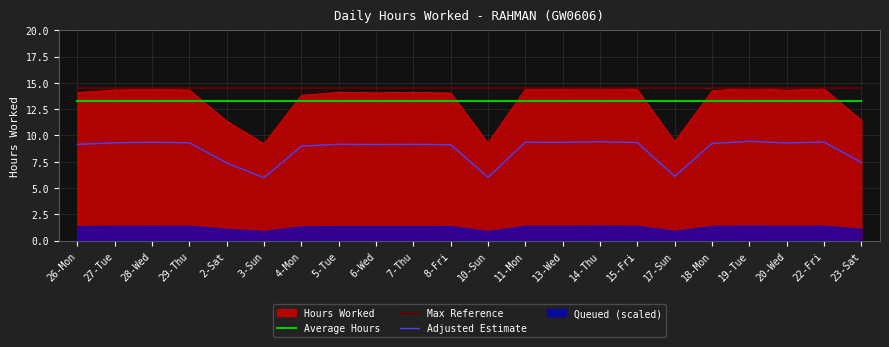

True or false: Max Reference and Adjusted Estimate cross at least once.

False